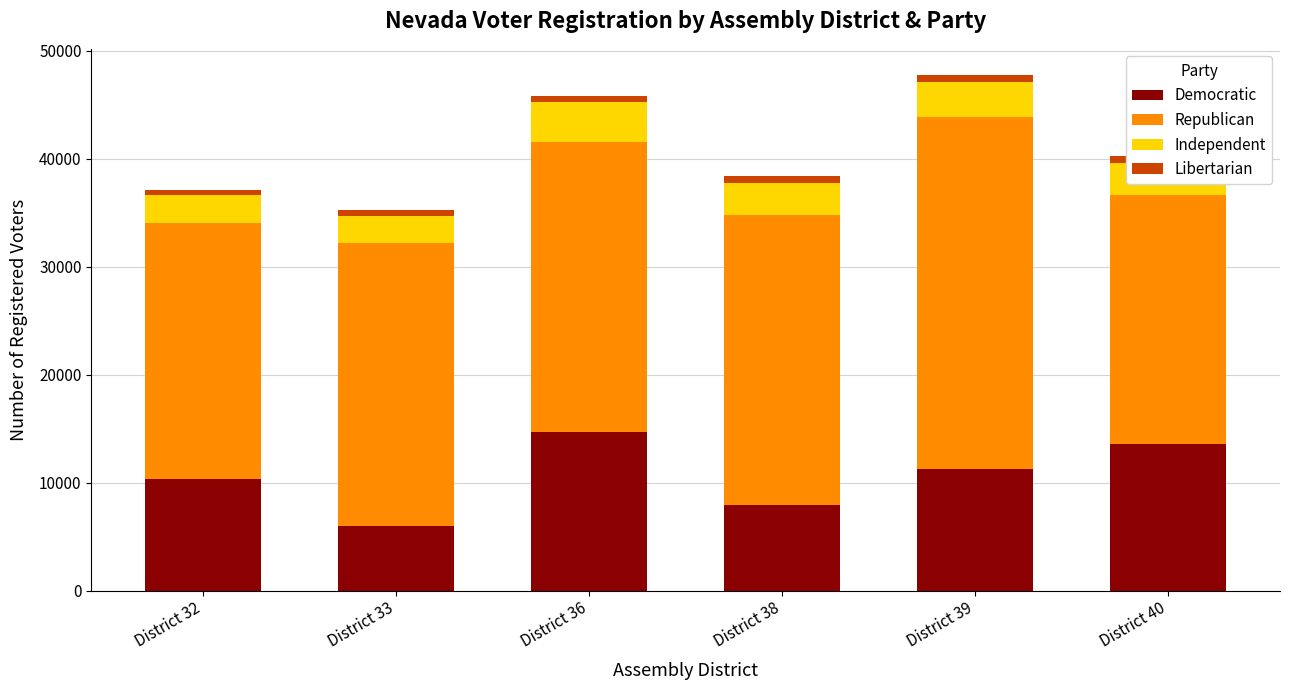

Which category has the lowest value in the Libertarian series?

District 33